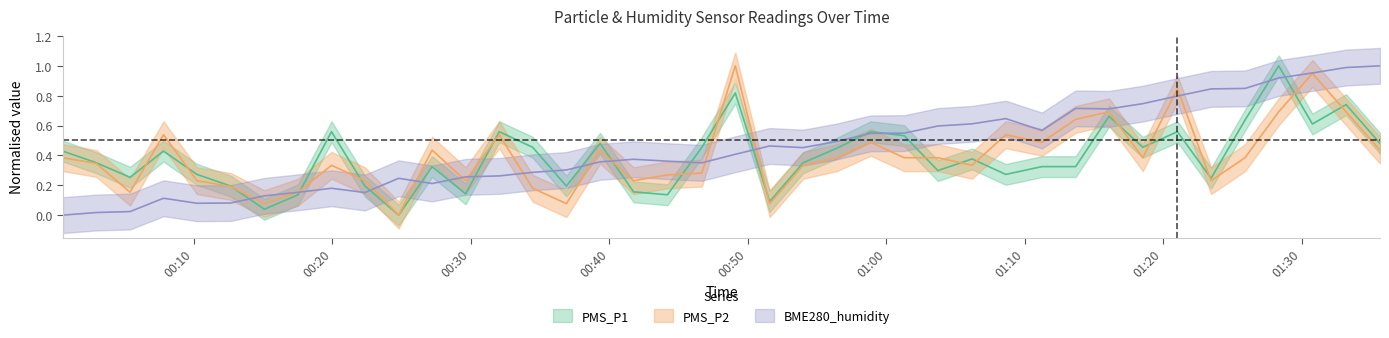

What is the difference between the maximum and second lowest values in the PMS_P1 series?

1.0